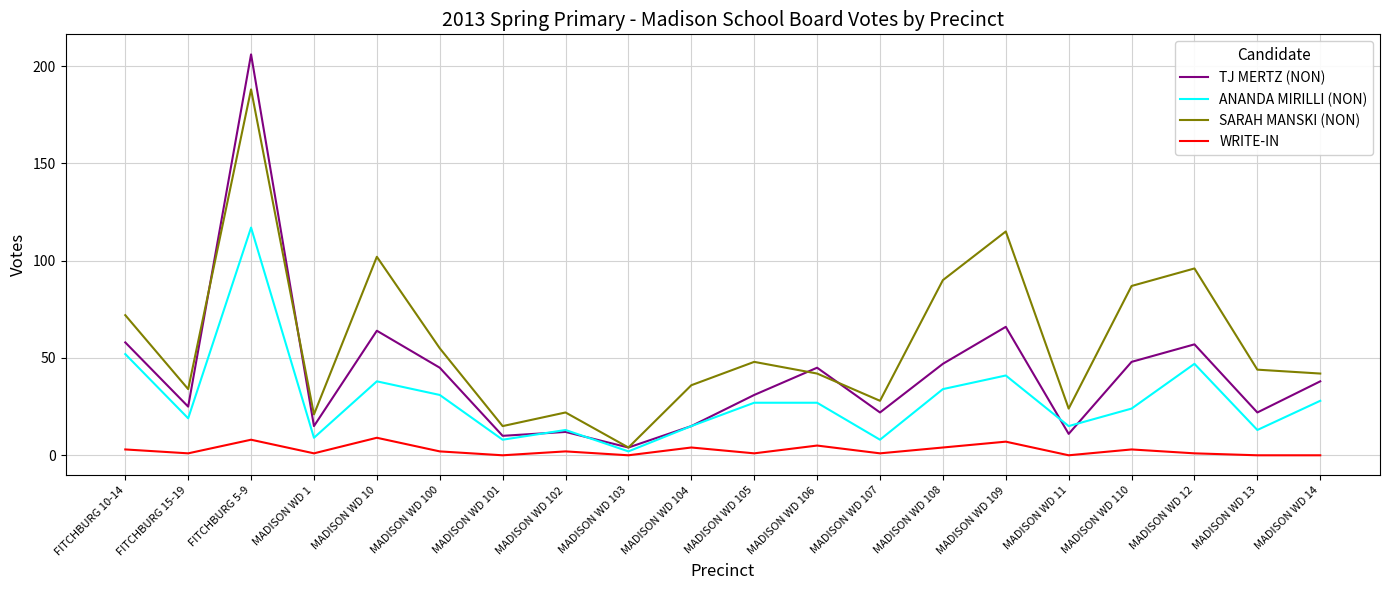

At how many categories does at least one series exceed 173?

1